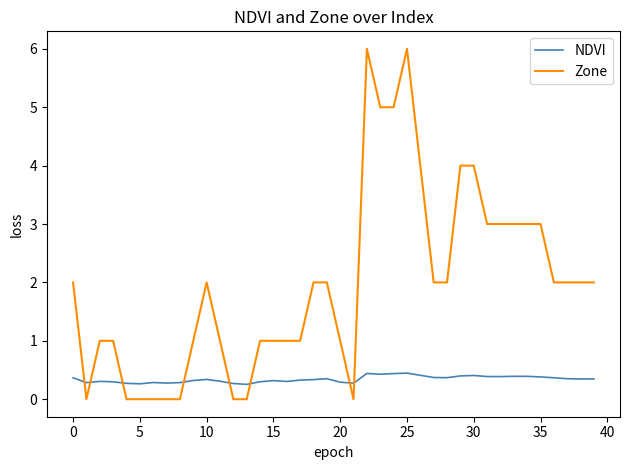

Which series has the largest total across all categories?

Zone